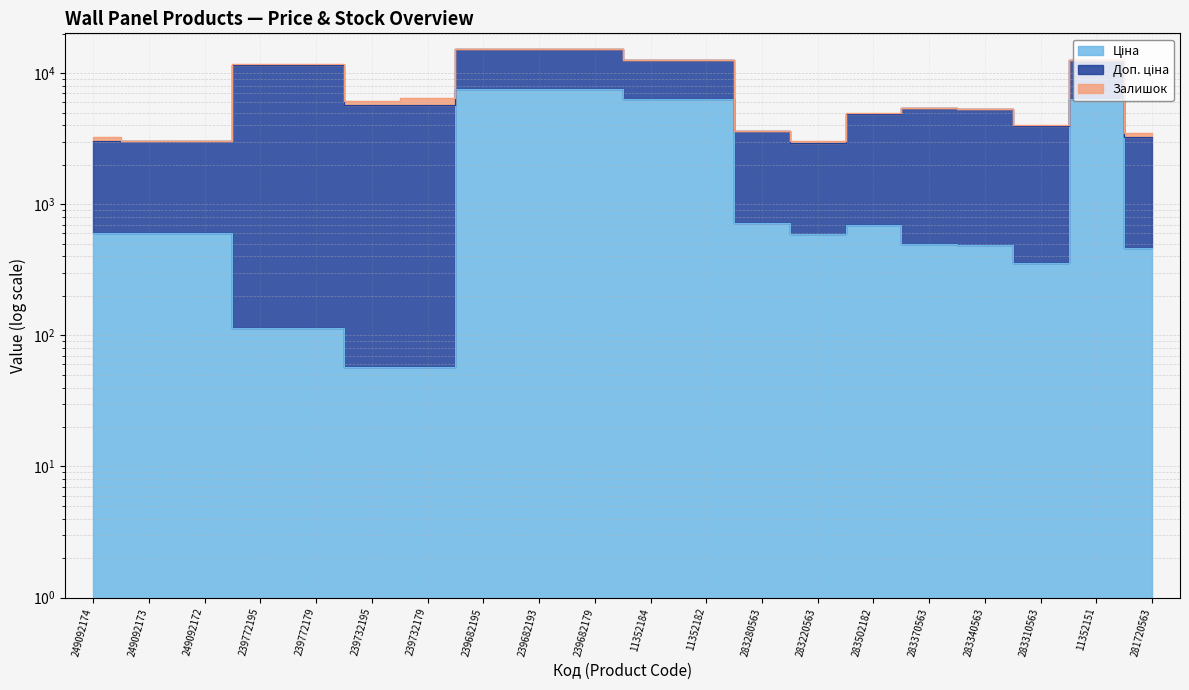

Which series changed the most between 239772195 and 239732195?

Доп. ціна